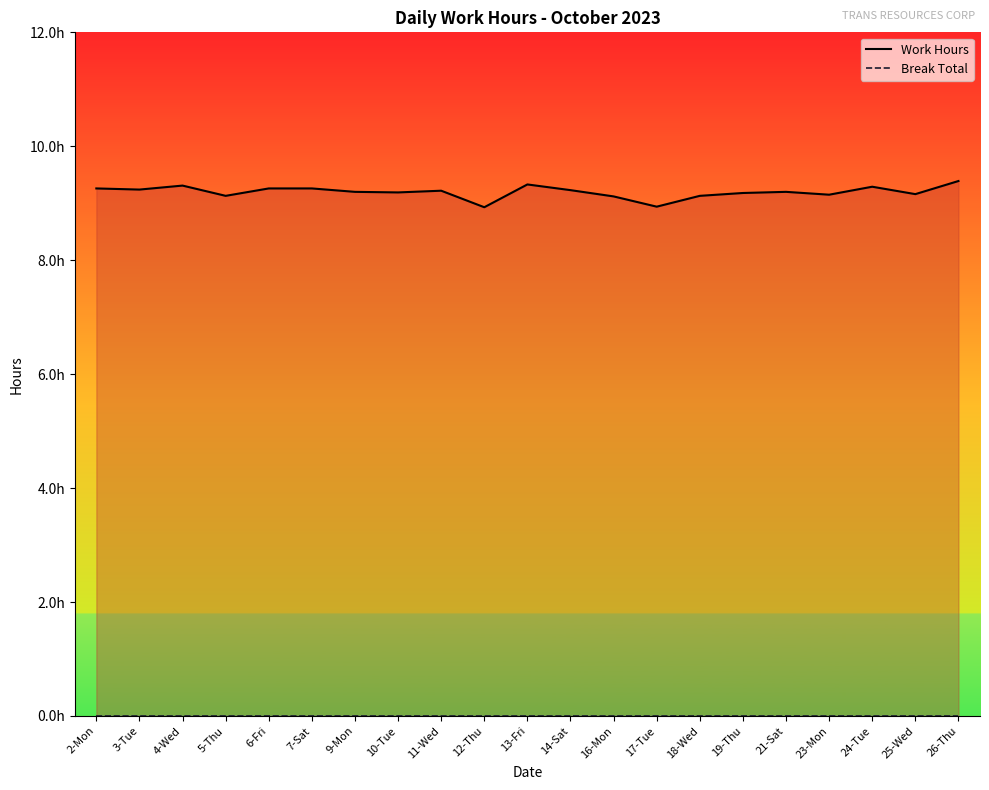

What is the difference between the maximum and minimum values in the Work Hours series?

0.5